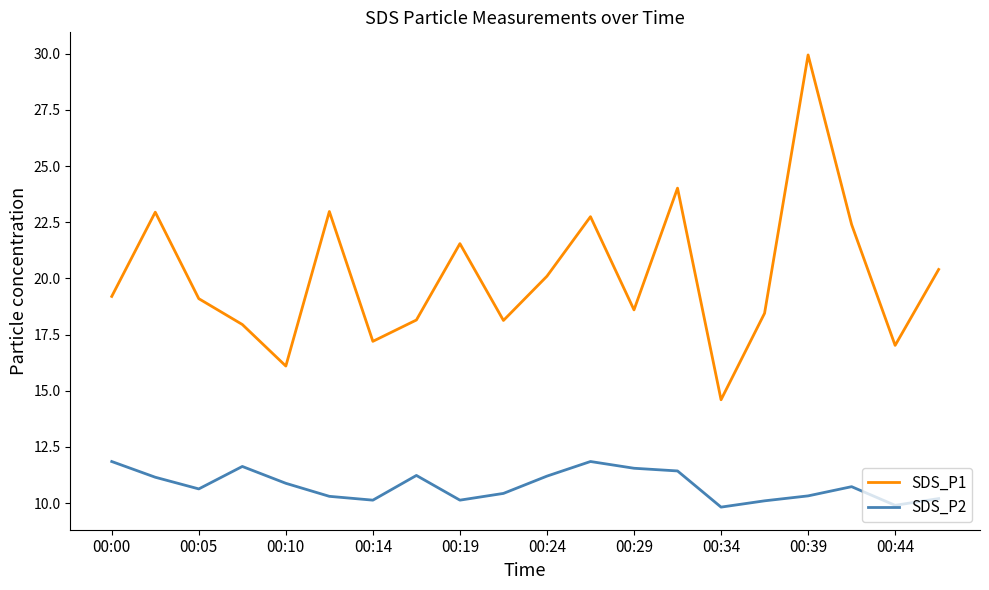

How many lines are shown in the chart?

2